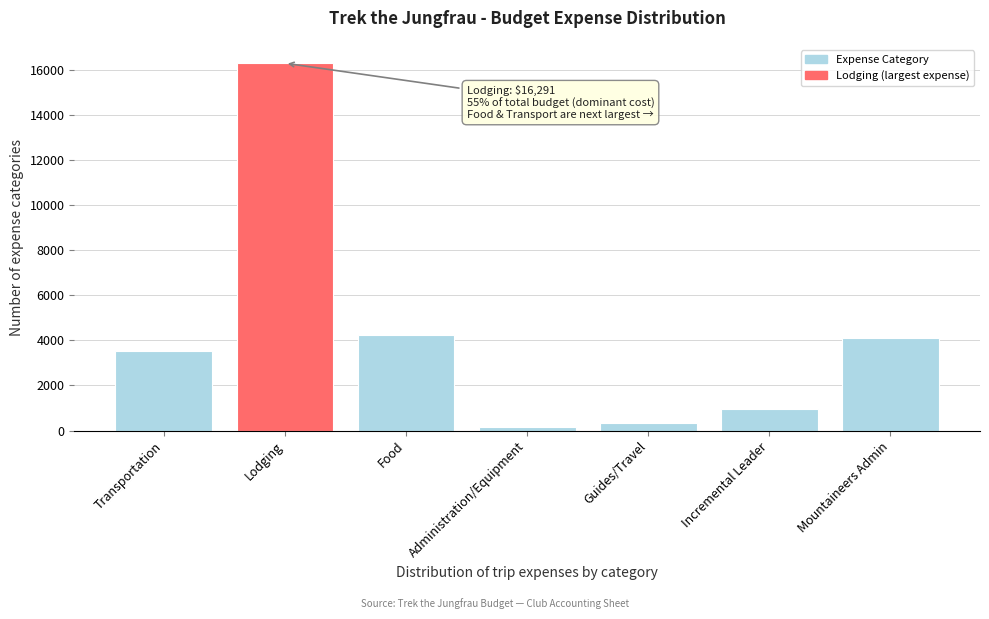

Which label corresponds to the largest value in the chart?

Lodging